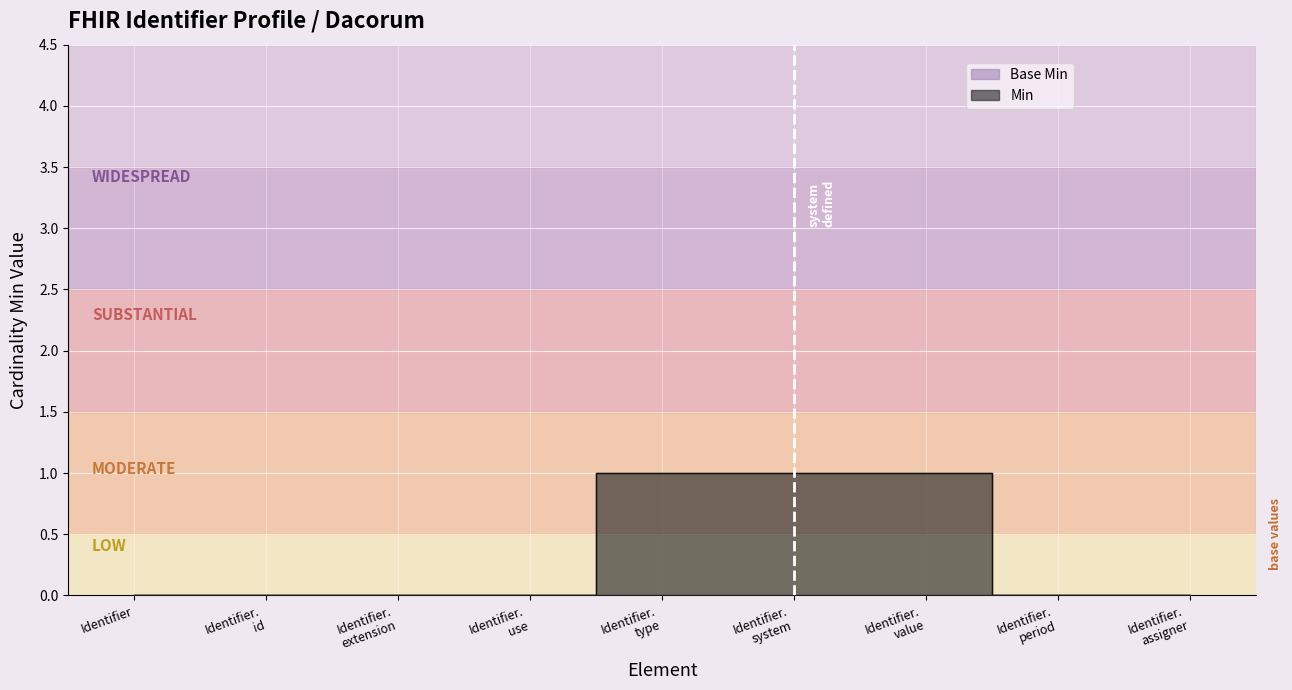

What is the label of the 3rd point from the right?

Identifier. value